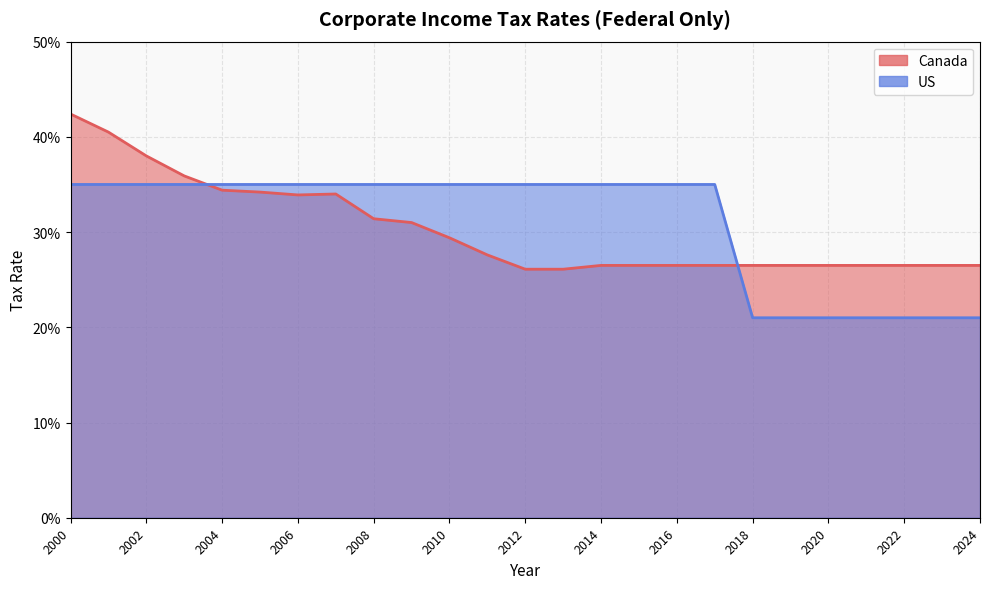

What is the lowest value of the Canada series?

0.3